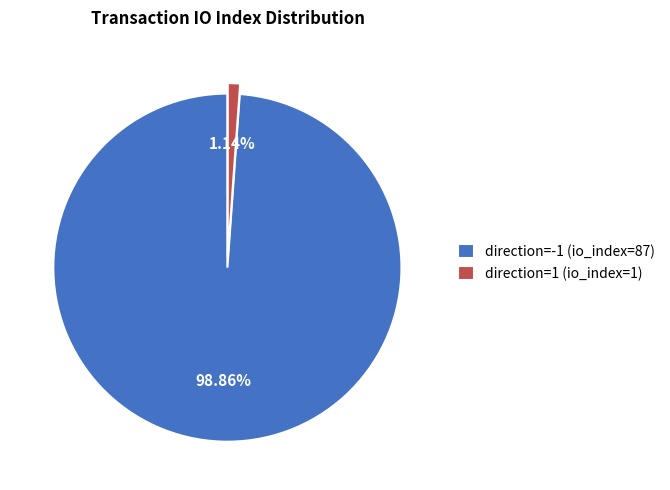

Combined, do direction=-1 (io_index=87) and direction=1 (io_index=1) account for over 50%?

Yes